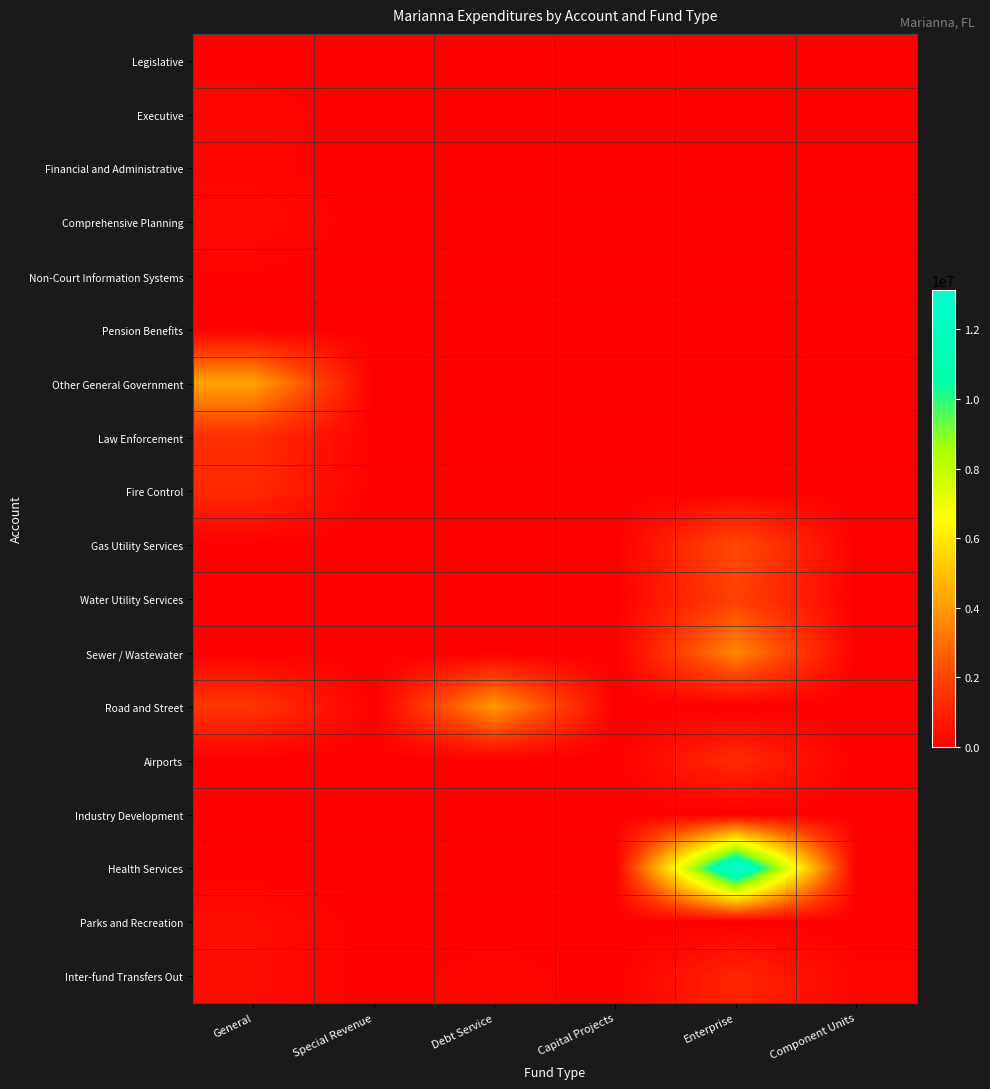

At Enterprise, list the series in order from largest to smallest.

Health Services, Sewer / Wastewater, Gas Utility Services, Water Utility Services, Airports, Inter-fund Transfers Out, Legislative, Executive, Financial and Administrative, Comprehensive Planning, Non-Court Information Systems, Pension Benefits, Other General Government, Law Enforcement, Fire Control, Road and Street, Industry Development, Parks and Recreation